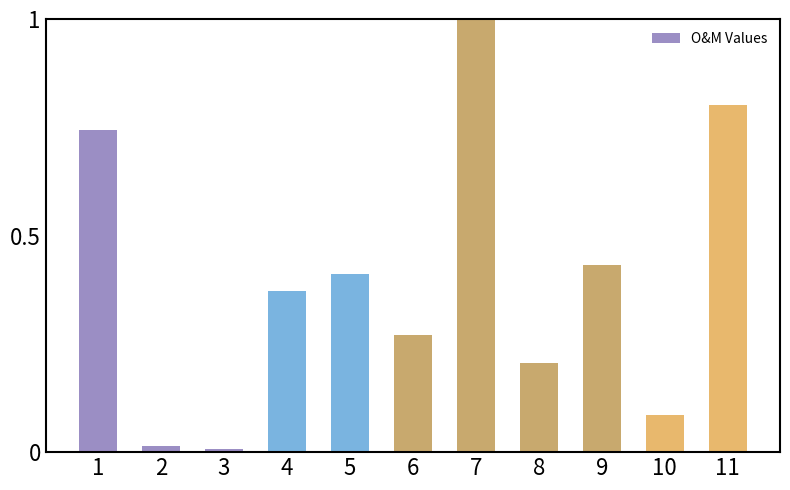

Which label corresponds to the largest value in the chart?

7